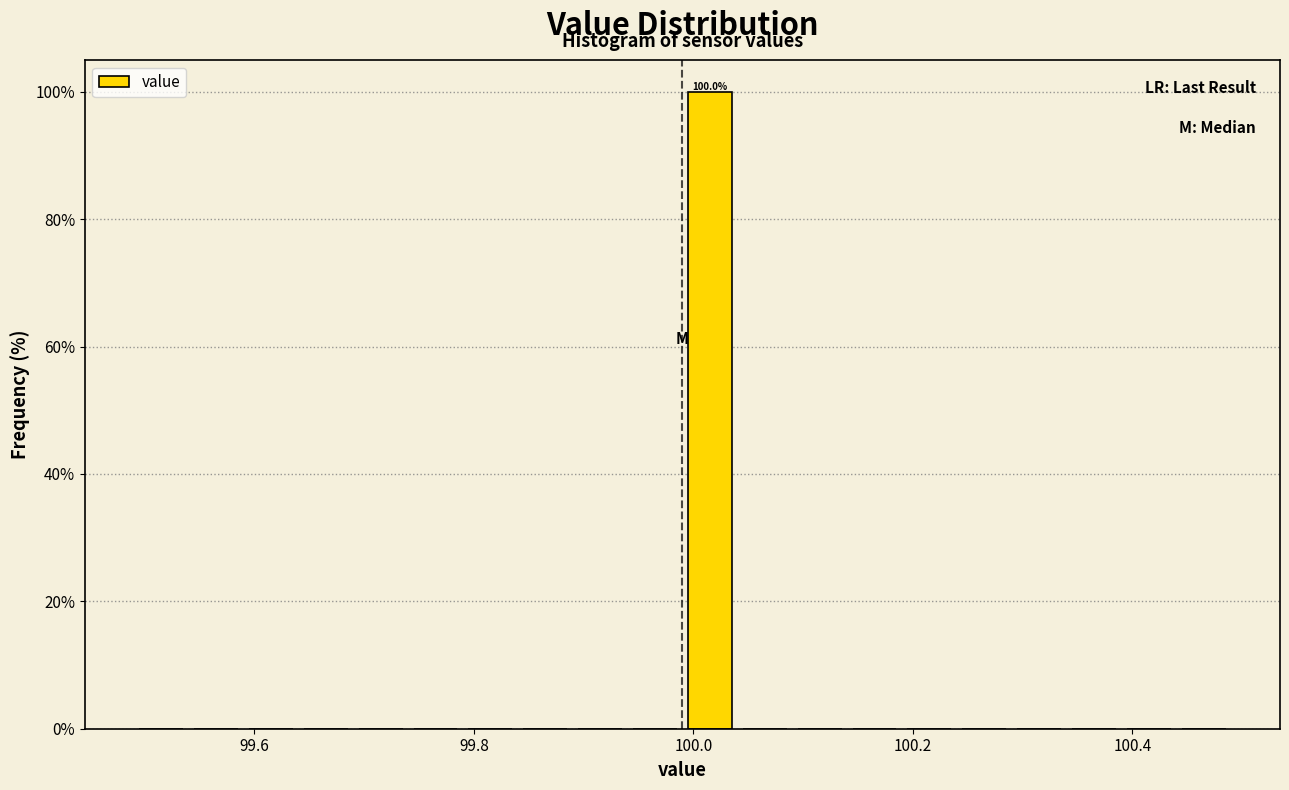

Around what value on the x-axis is the tallest bar? Give the approximate position of its centre, as read against the axis.

100.02